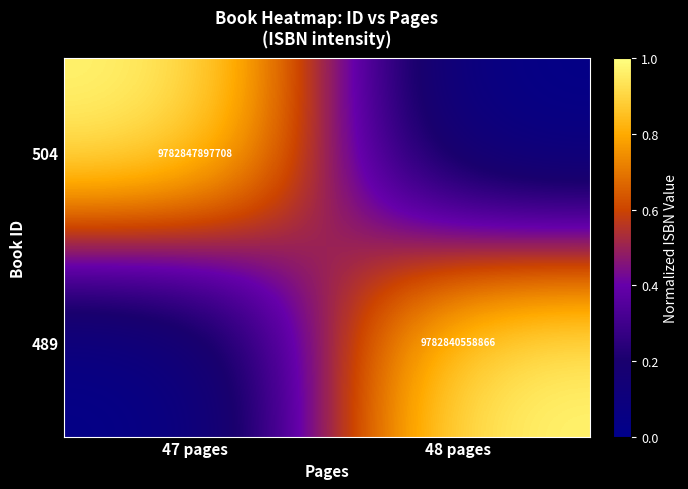

True or false: 504 has a value of 17549604467576 at 47 pages.

False